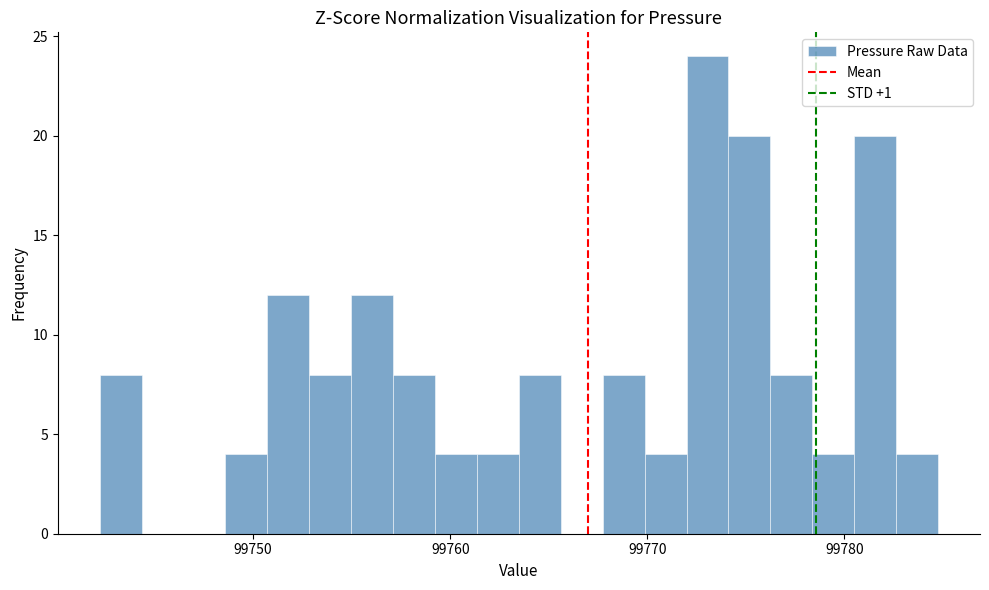

Read against the x-axis, roughly where is the centre of the tallest bar?

99773